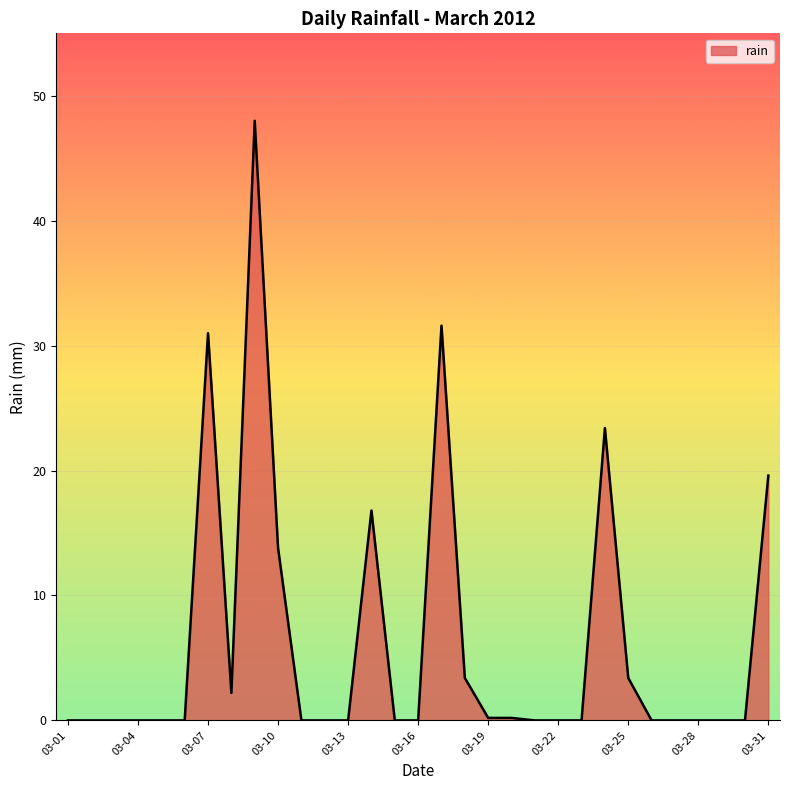

What is the difference between the maximum and minimum values?

48.0